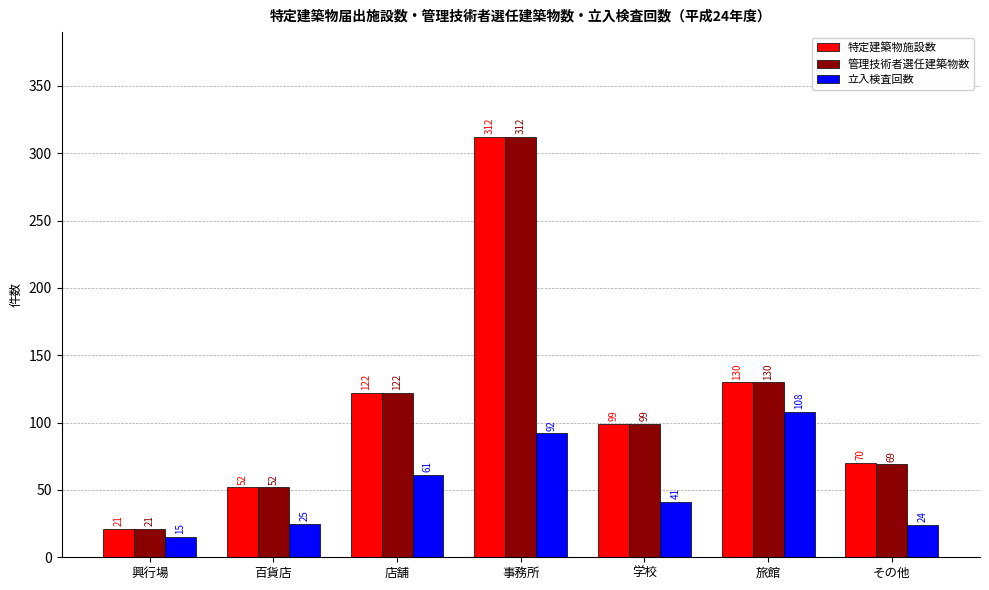

Which series changed the most between 百貨店 and その他?

特定建築物施設数